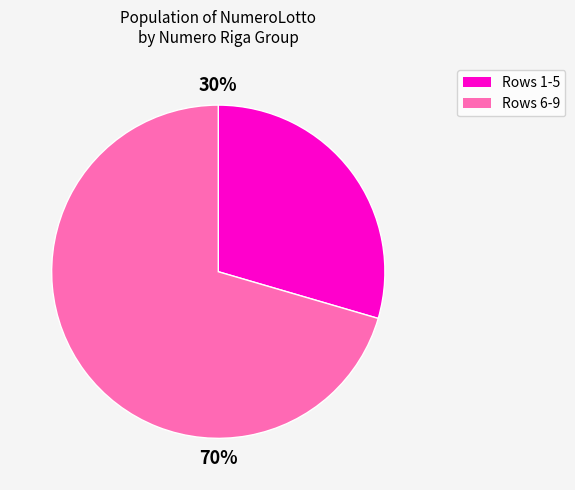

Is there any slice that represents more than half of the pie?

Yes